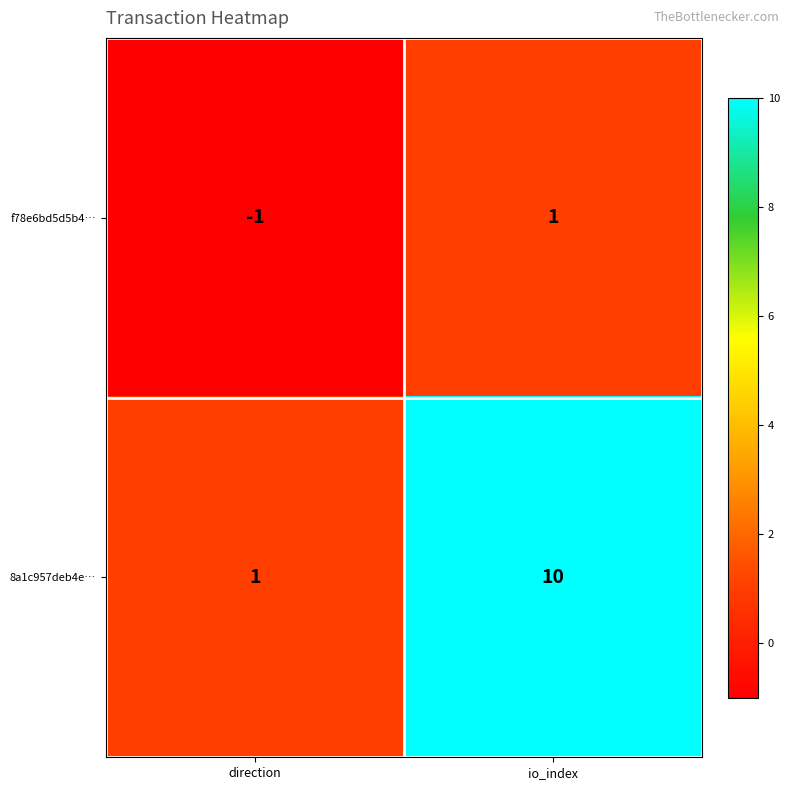

List the series in order of their overall mean, lowest first.

f78e6bd5d5b4…, 8a1c957deb4e…